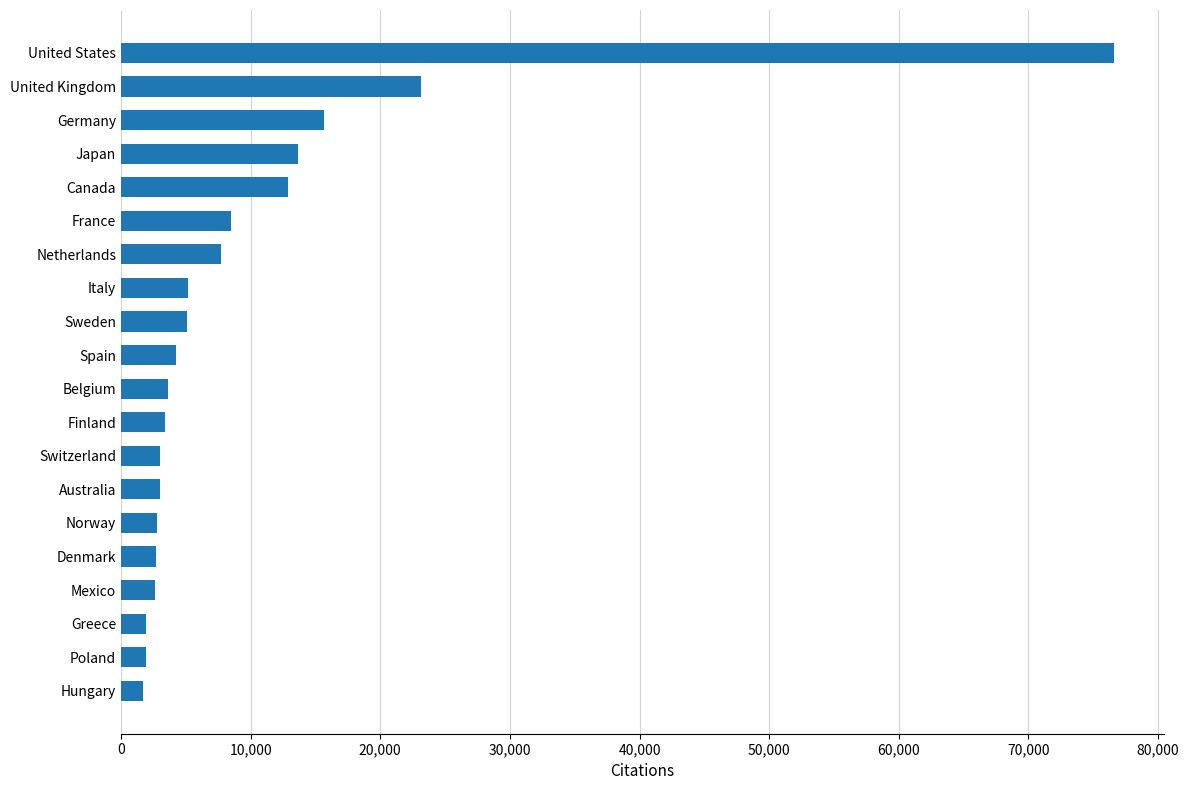

Which has a higher value, Canada or Hungary?

Canada